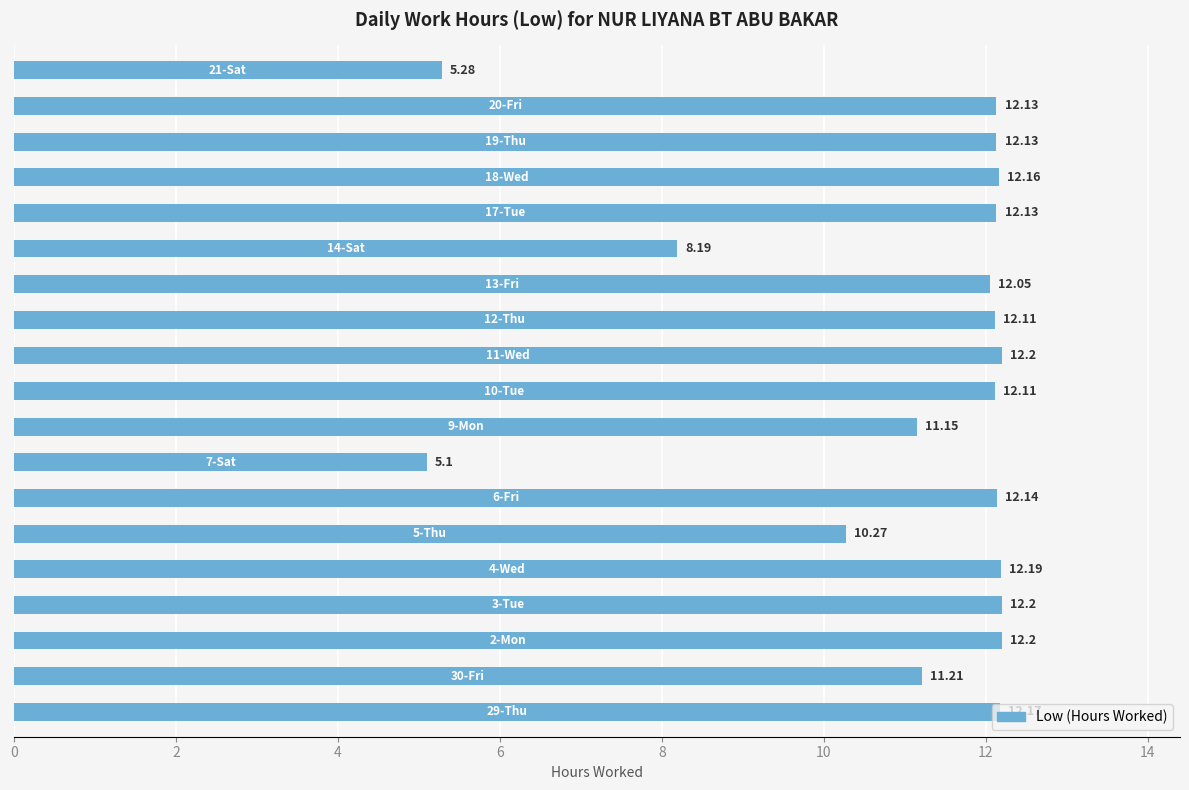

What is the difference between the maximum and minimum values?

7.1